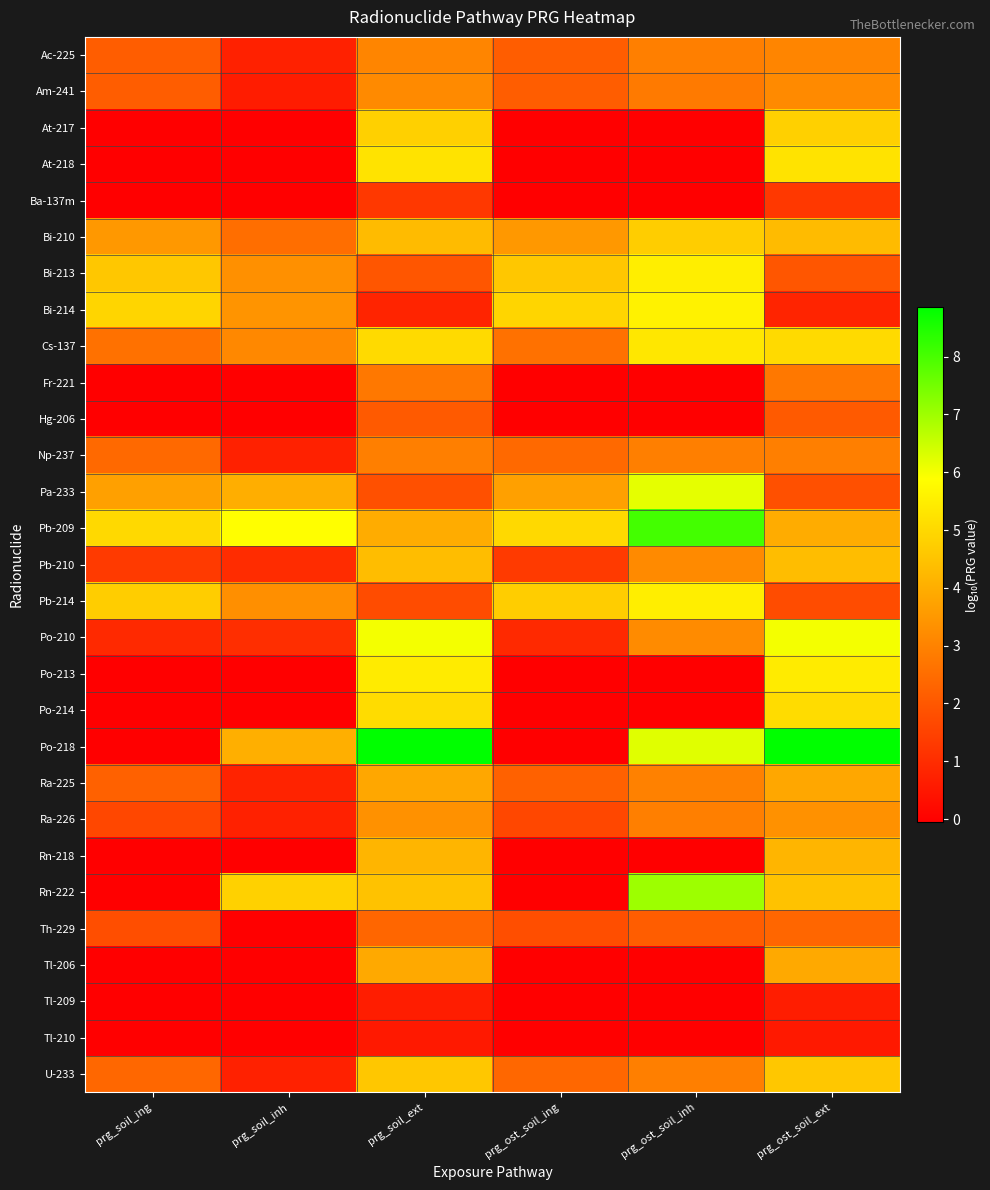

Which category has the lowest value across all series?

prg_soil_ing